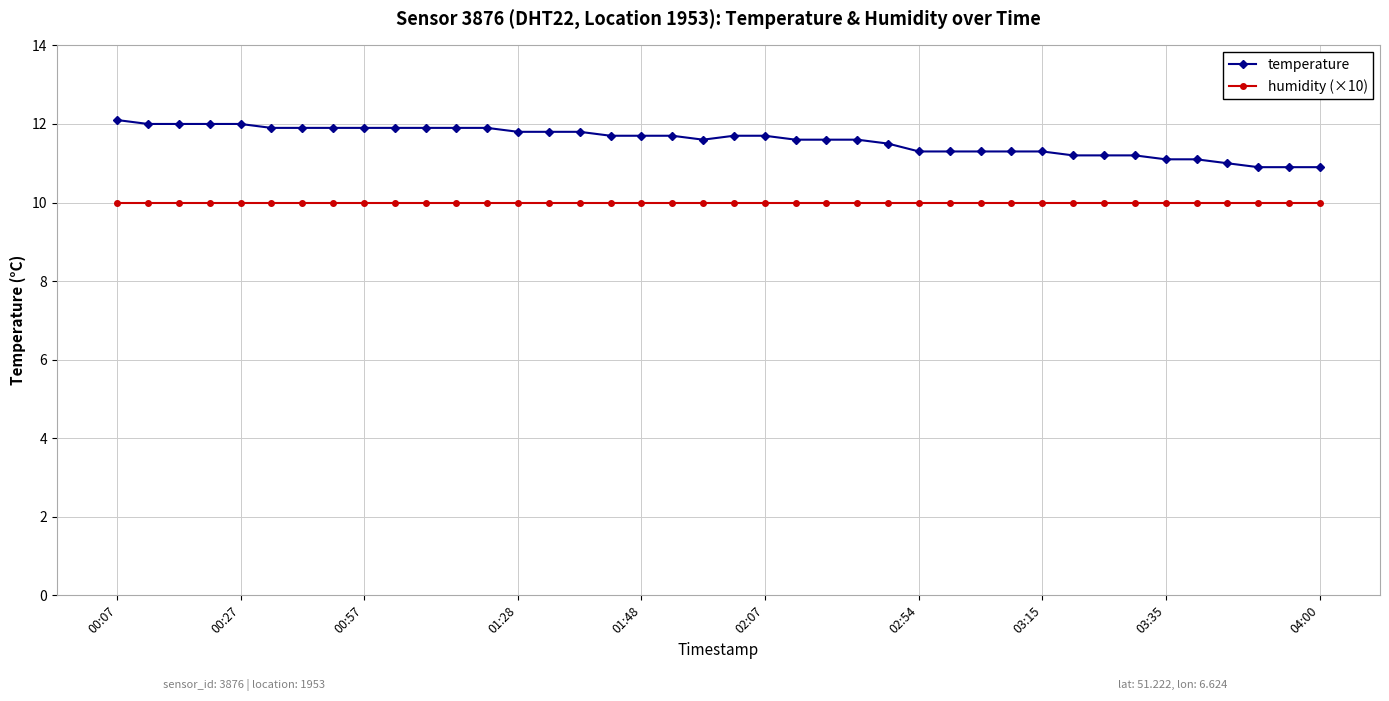

Rank the series by their average value, from highest to lowest.

temperature, humidity (×10)